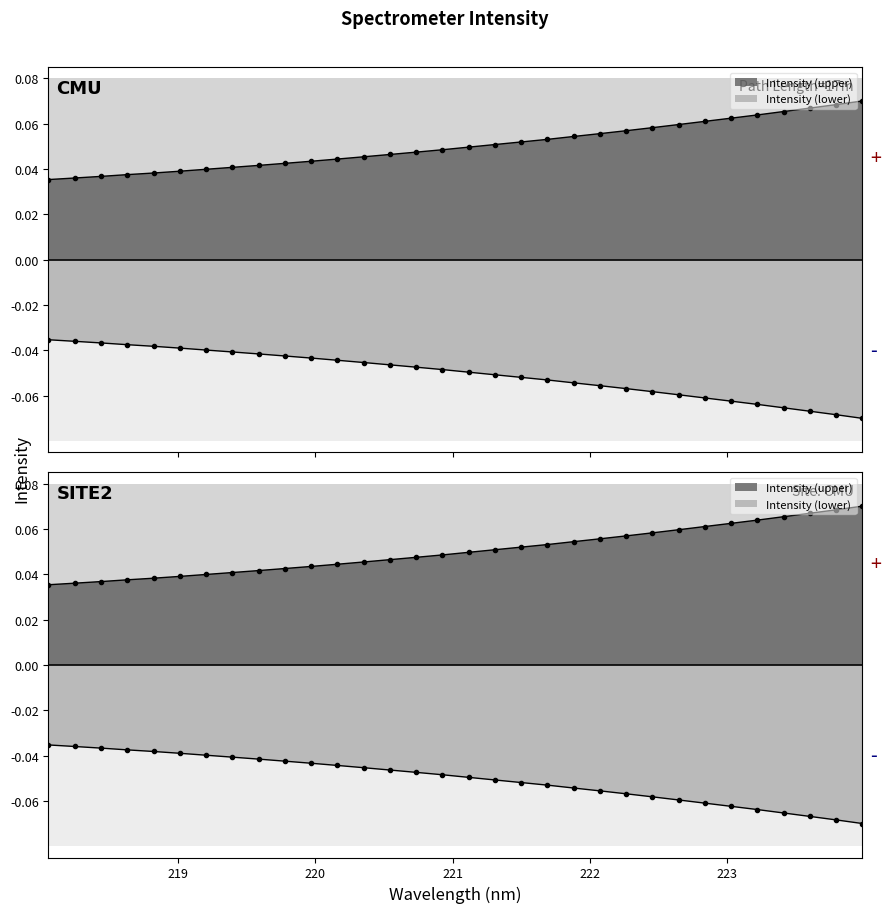

What is the label of the 11th point from the right?

222.0721